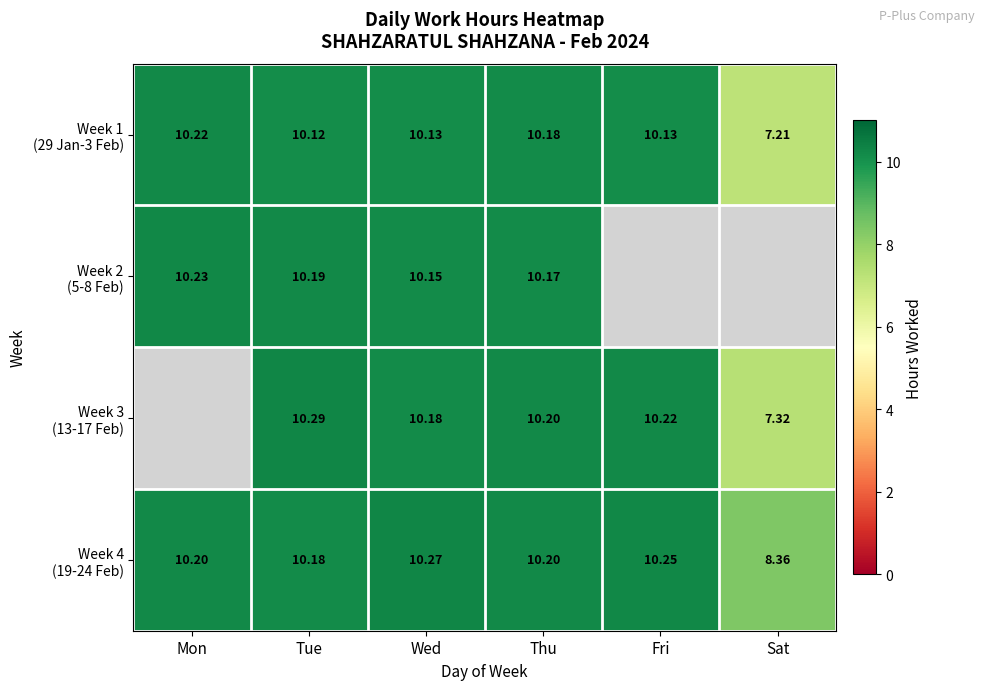

What is the spread (max minus min) of values at Sat?

1.1